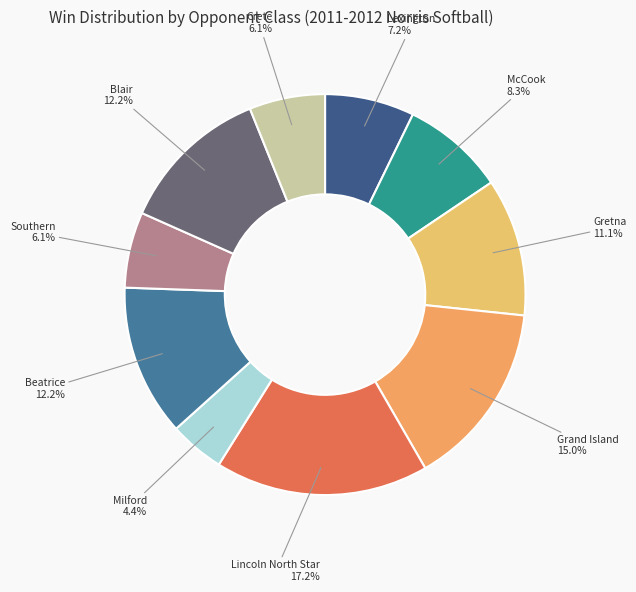

Is Southern the majority of the pie?

No